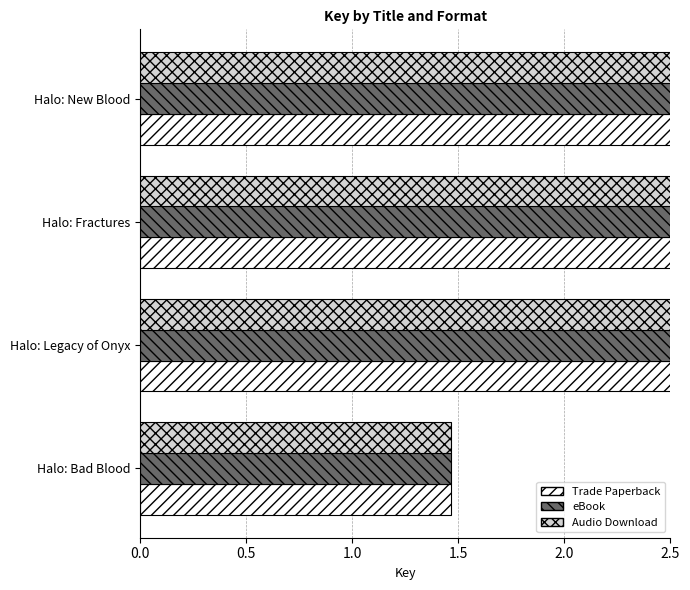

Is the value of eBook at Halo: New Blood greater than the value of Audio Download at Halo: Legacy of Onyx?

No